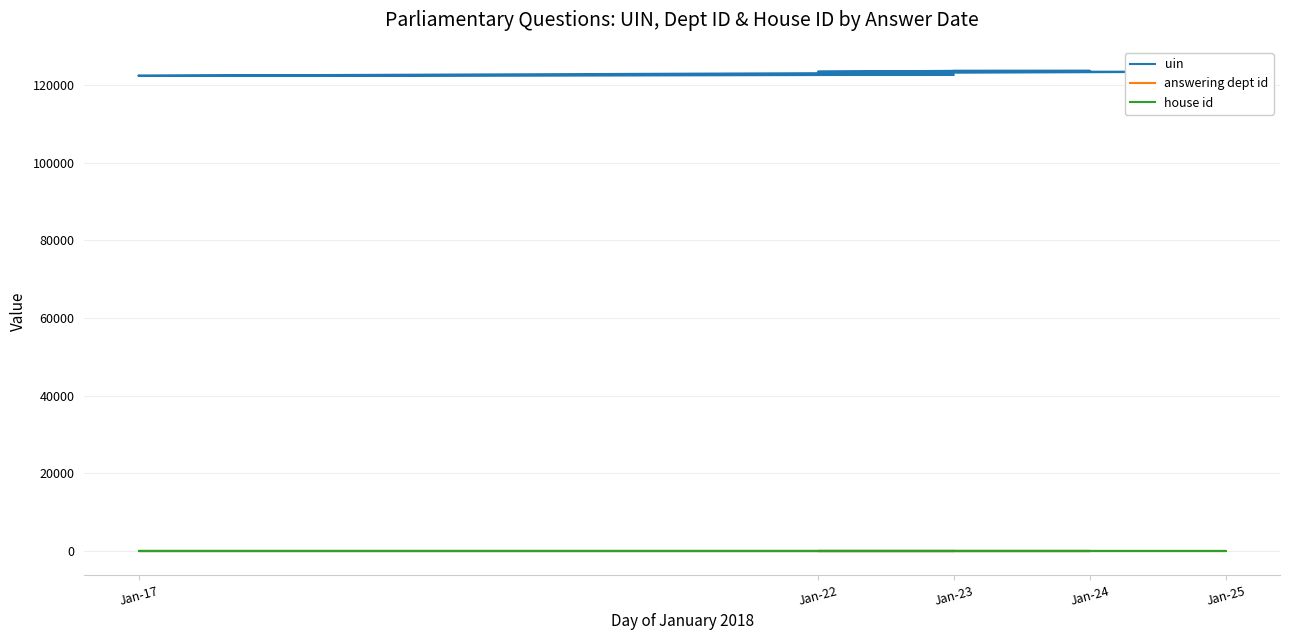

True or false: house id has a value of 1 at Jan-23.

True